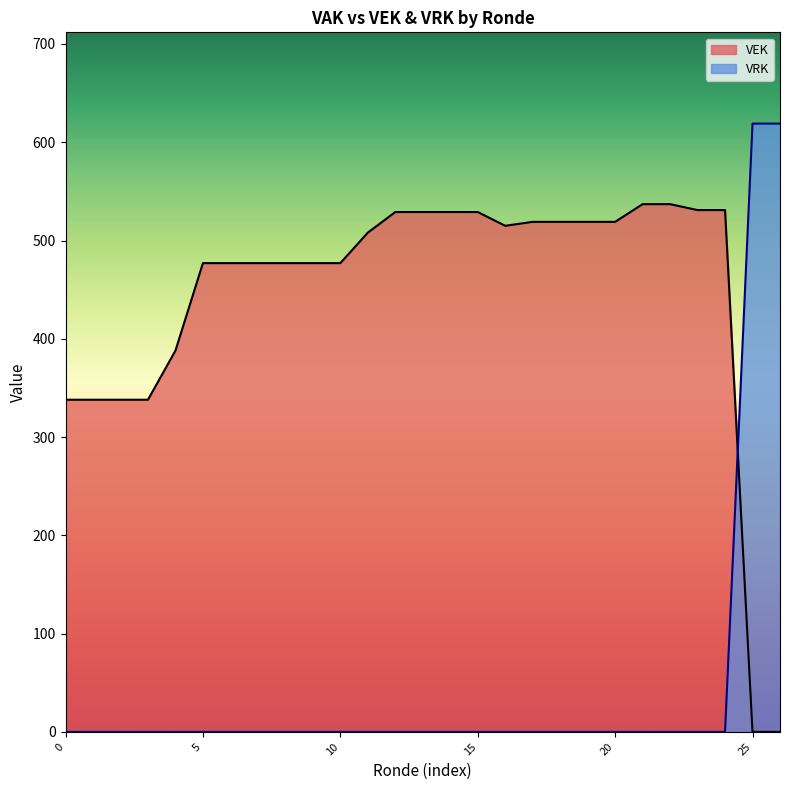

How many data points does each series have?

27